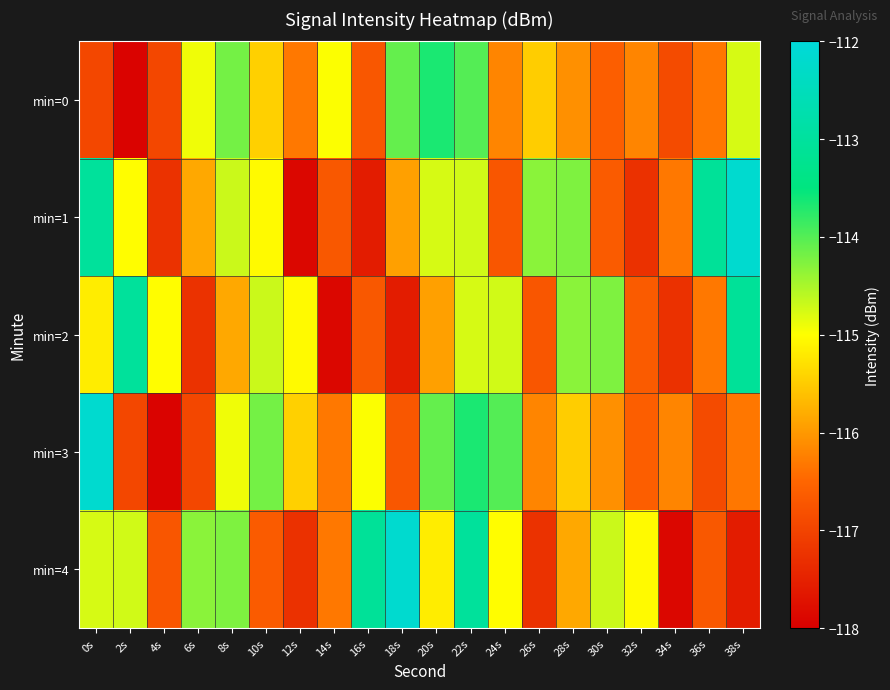

What is the minimum value shown in the chart?

-117.9